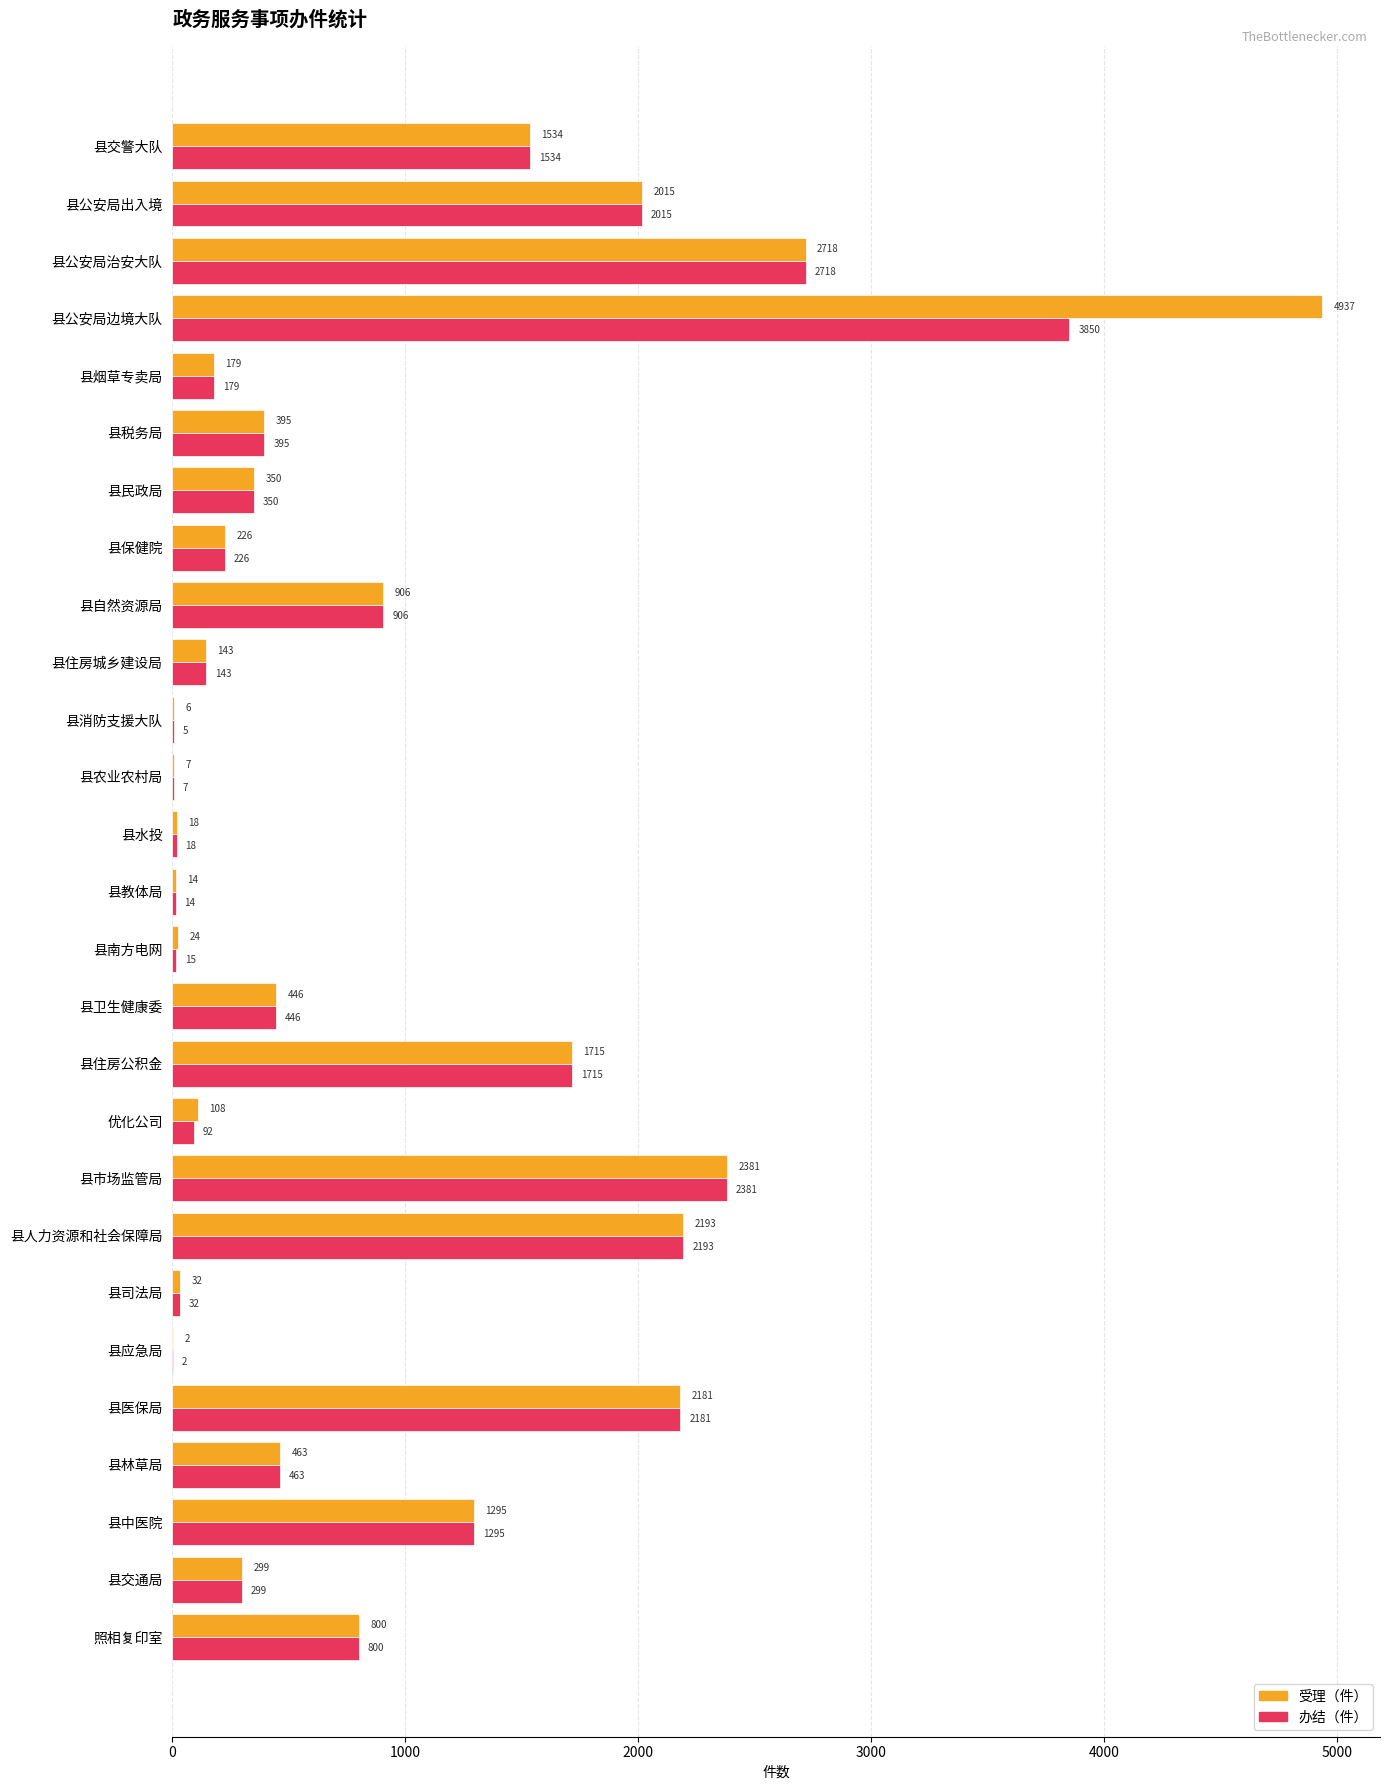

What value does the 办结（件） series have at 县中医院, to the nearest 10?

1300